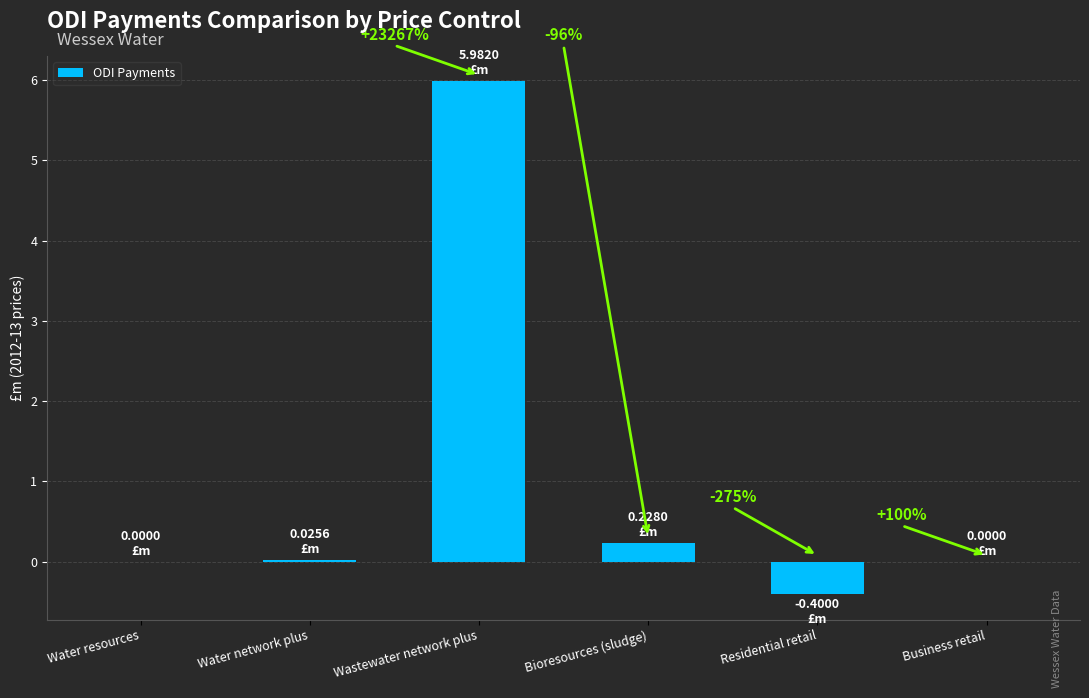

Are the bars horizontal?

No